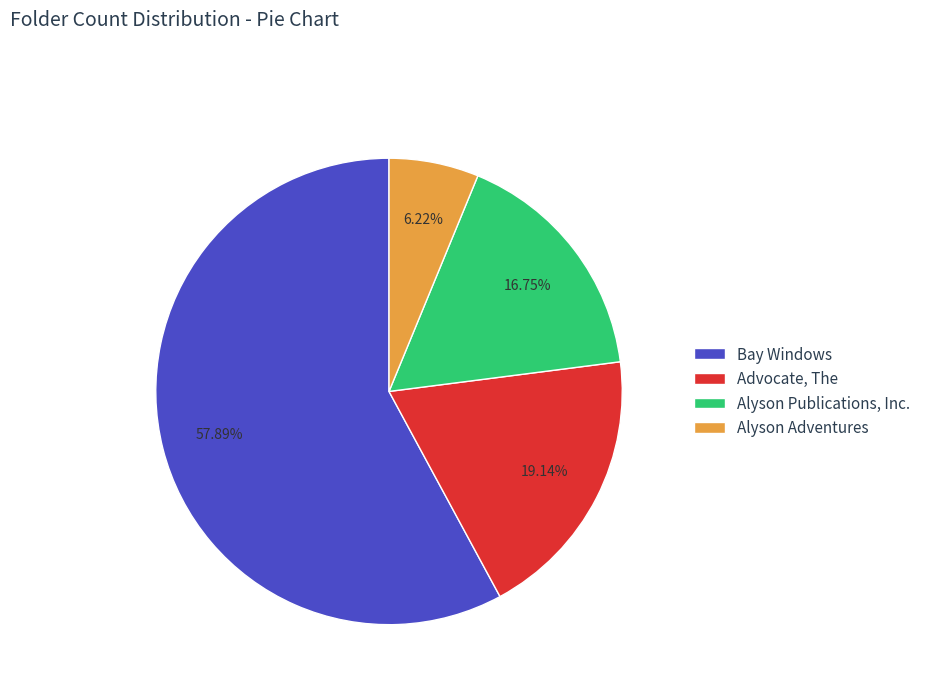

What is the ratio of the value at Advocate, The to the value at Alyson Adventures?

3.1